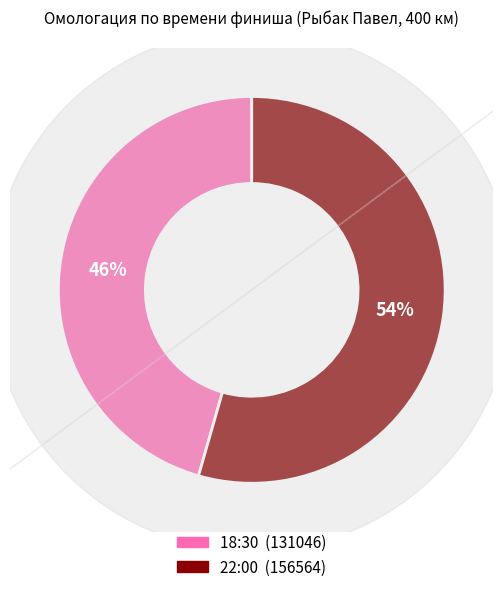

To the nearest percent, what is the combined percentage of 18:30 and 22:00?

100%